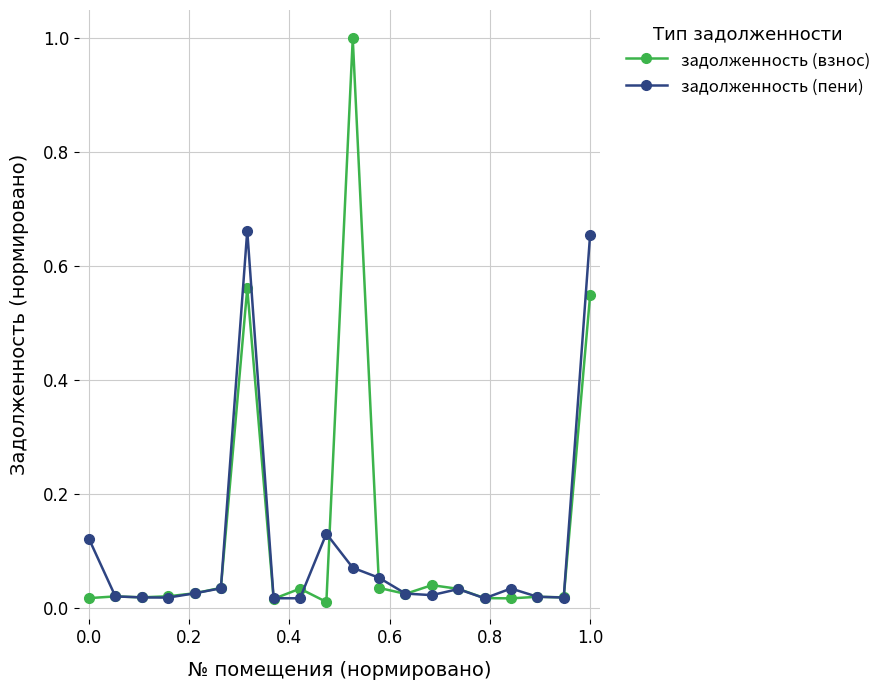

In задолженность (взнос), how many points are lower than both neighbors (excluding endpoints)?

6